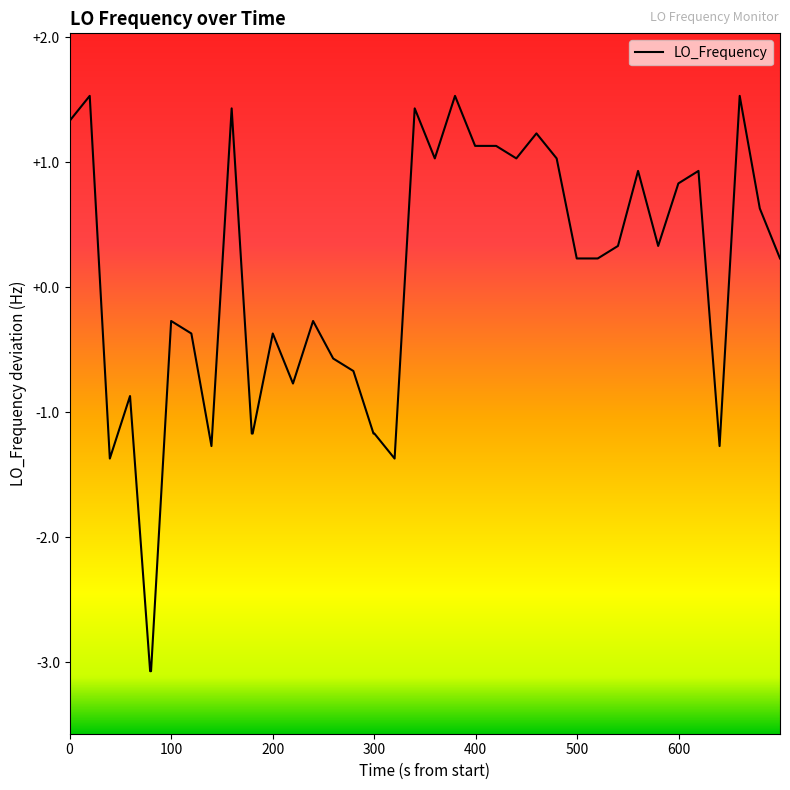

What is the difference between the maximum and minimum values?

4.6